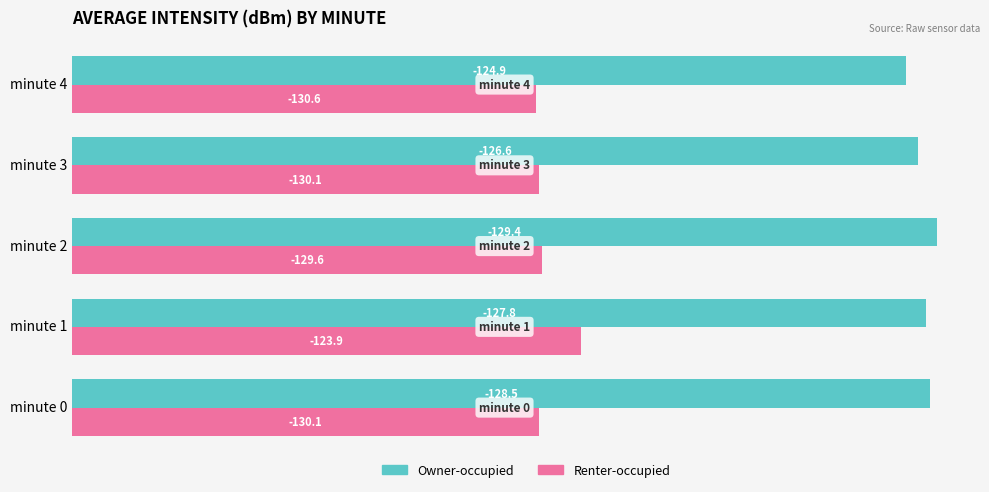

What is the difference between the second highest and second lowest values in the Renter-occupied series?

0.5